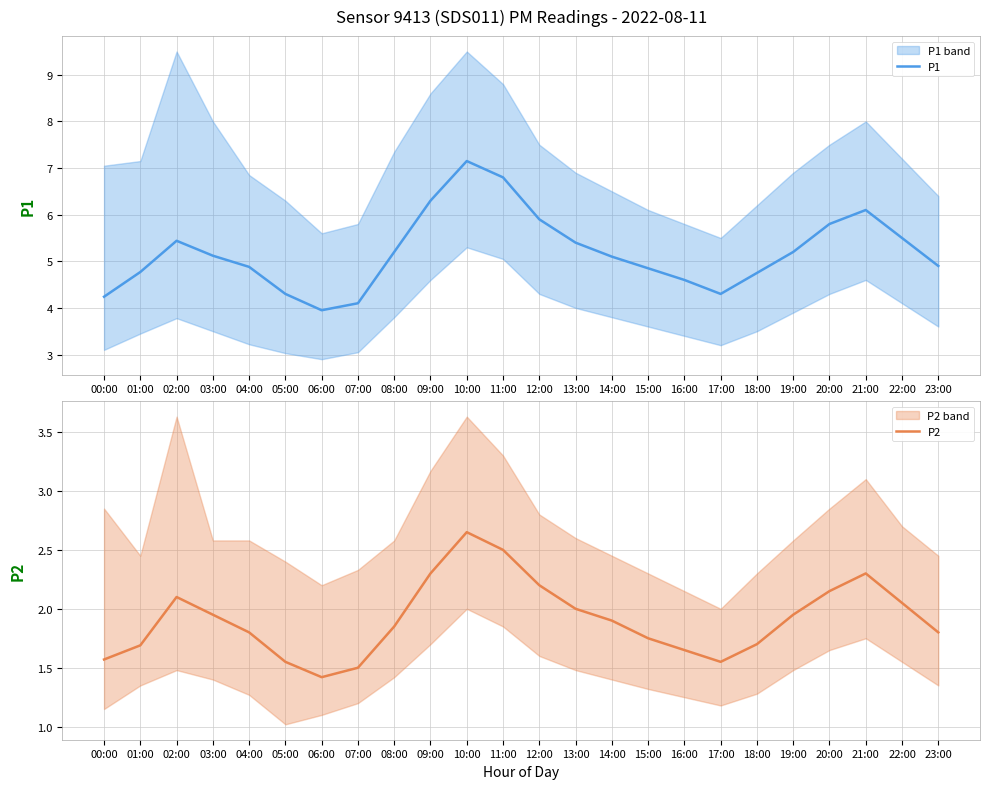

Is the value of P2 at 21:00 greater than the value of P1 at 00:00?

No